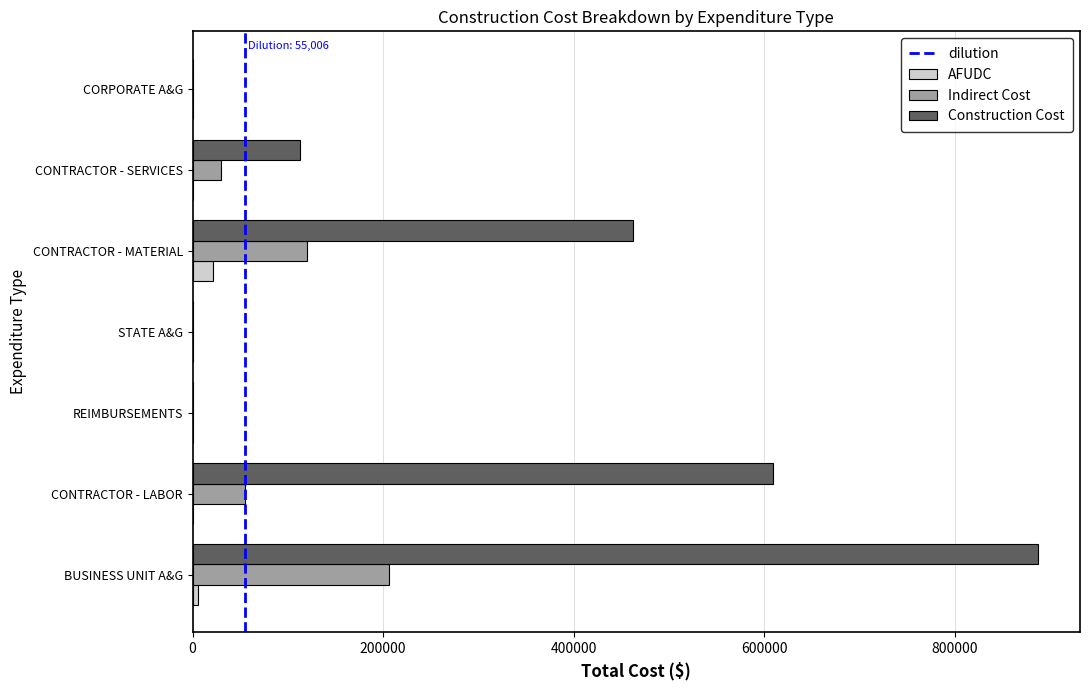

What is the sum of all Construction Cost values?

2070813.6